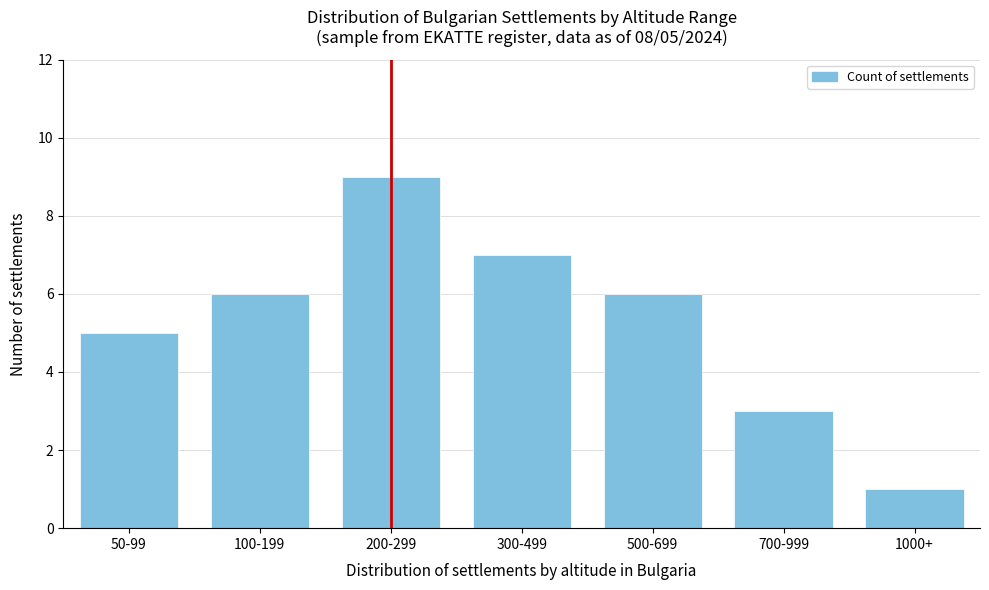

Reading left to right, what are all the values shown in this chart?

5	6	9	7	6	3	1